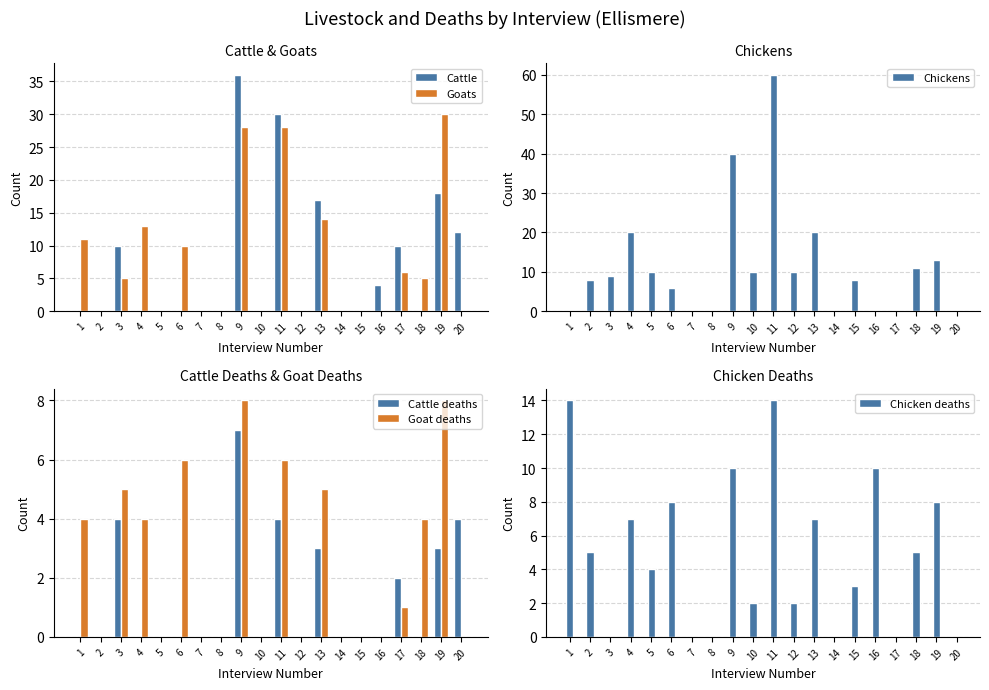

Reading right to left, transcribe all the data shown in this chart.

Cattle: 12	18	0	10	4	0	0	17	0	30	0	36	0	0	0	0	0	10	0	0
Goats: 0	30	5	6	0	0	0	14	0	28	0	28	0	0	10	0	13	5	0	11
Chickens: 0	13	11	0	0	8	0	20	10	60	10	40	0	0	6	10	20	9	8	0
Cattle deaths: 4	3	0	2	0	0	0	3	0	4	0	7	0	0	0	0	0	4	0	0
Goat deaths: 0	8	4	1	0	0	0	5	0	6	0	8	0	0	6	0	4	5	0	4
Chicken deaths: 0	8	5	0	10	3	0	7	2	14	2	10	0	0	8	4	7	0	5	14